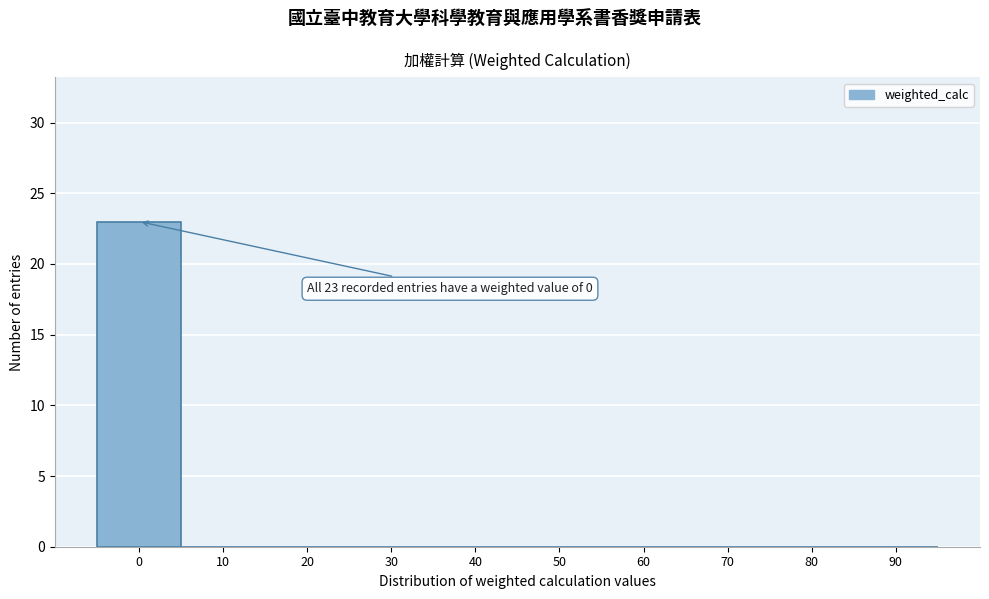

Which range on the x-axis has the tallest bar?

-5 to 5